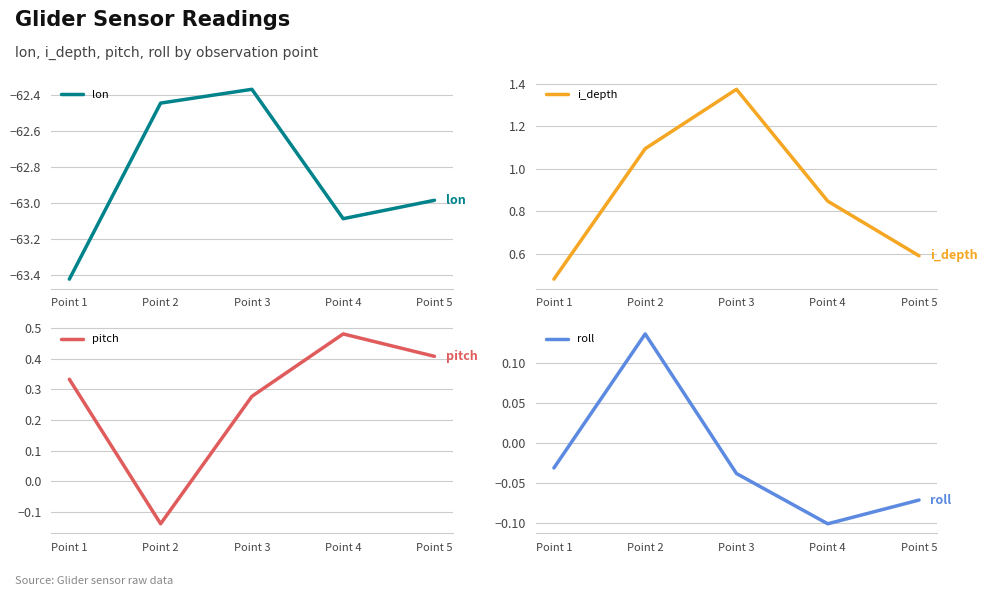

True or false: roll and i_depth intersect in this chart.

False